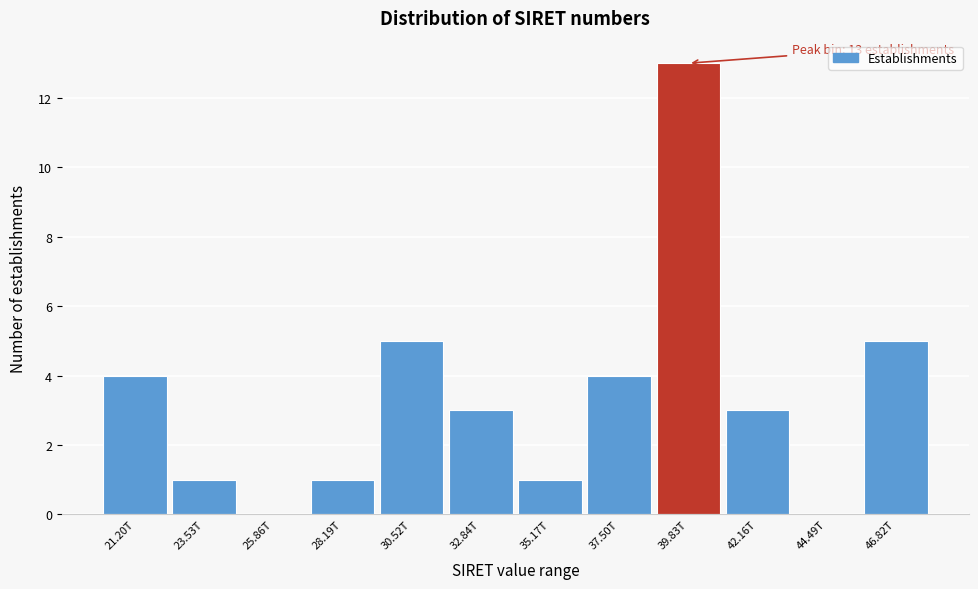

Reading left to right, list all the values displayed in this chart.

21.20T=4	23.53T=1	25.86T=0	28.19T=1	30.52T=5	32.84T=3	35.17T=1	37.50T=4	39.83T=13	42.16T=3	44.49T=0	46.82T=5